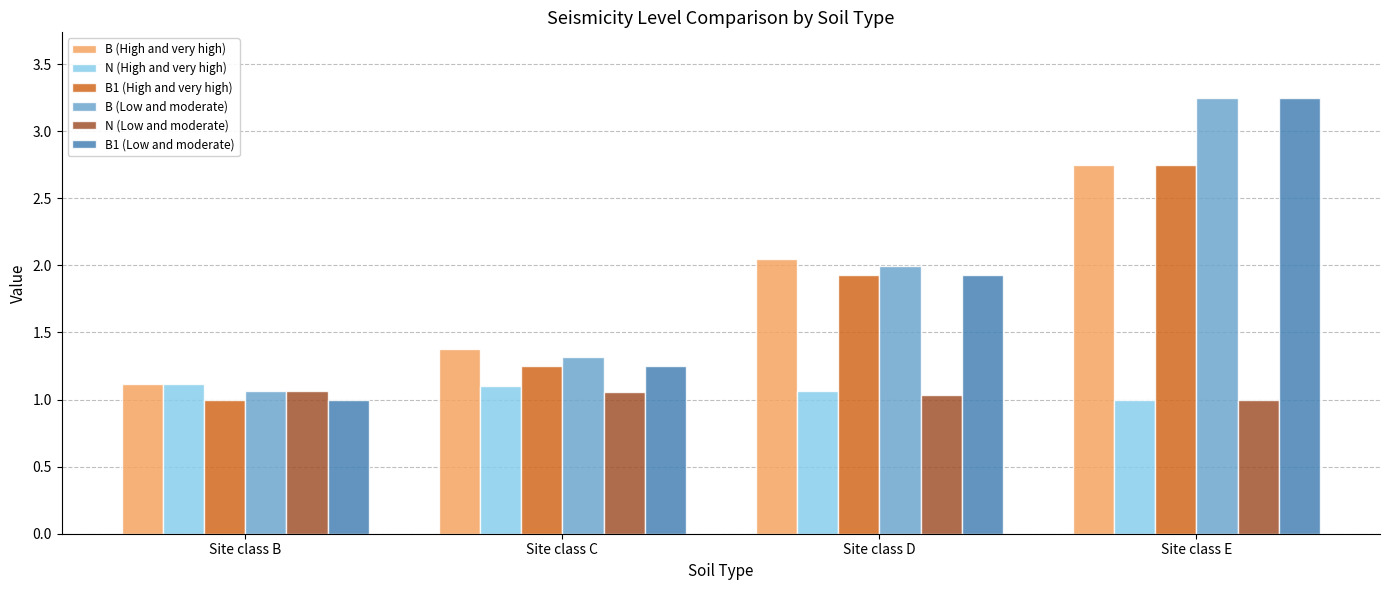

True or false: N (High and very high) has a value of 1.1 at Site class D.

True